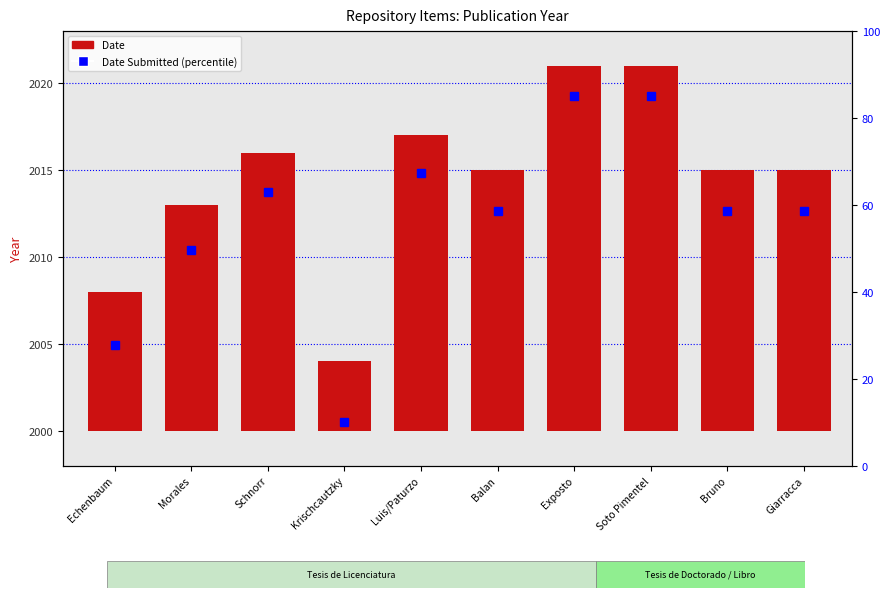

Which category has the lowest value in the Date Submitted series?

Krischcautzky